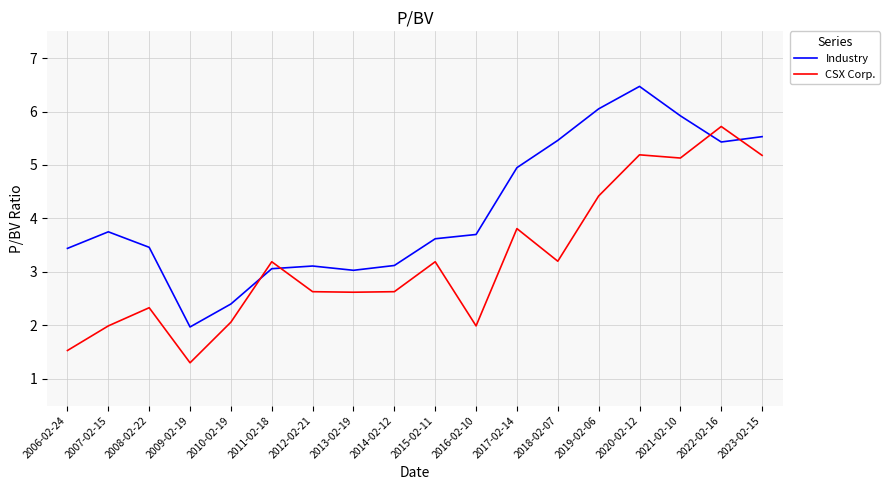

At which category is the sum across all series the highest?

2020-02-12